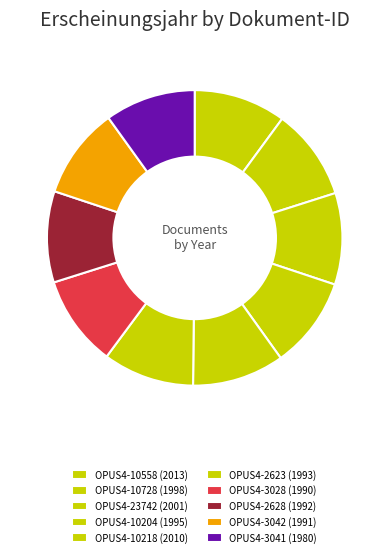

How many slices are in this pie chart?

10